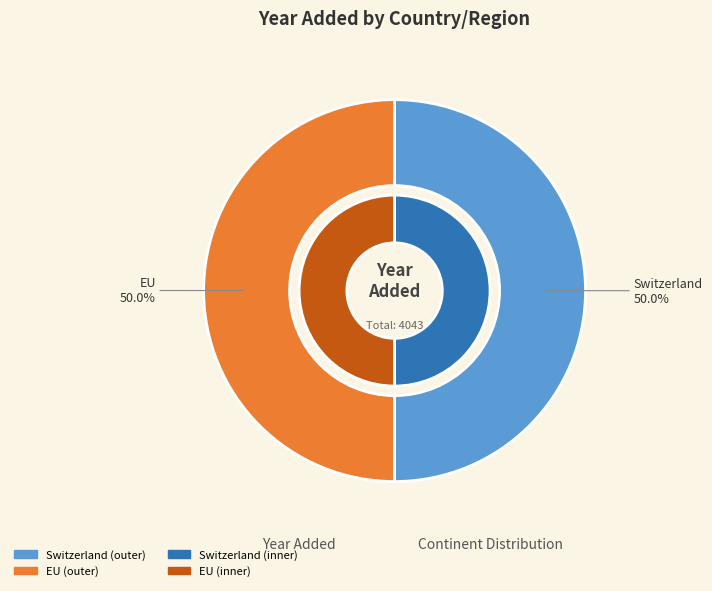

The EU slice represents 50% of the pie. True or false?

True